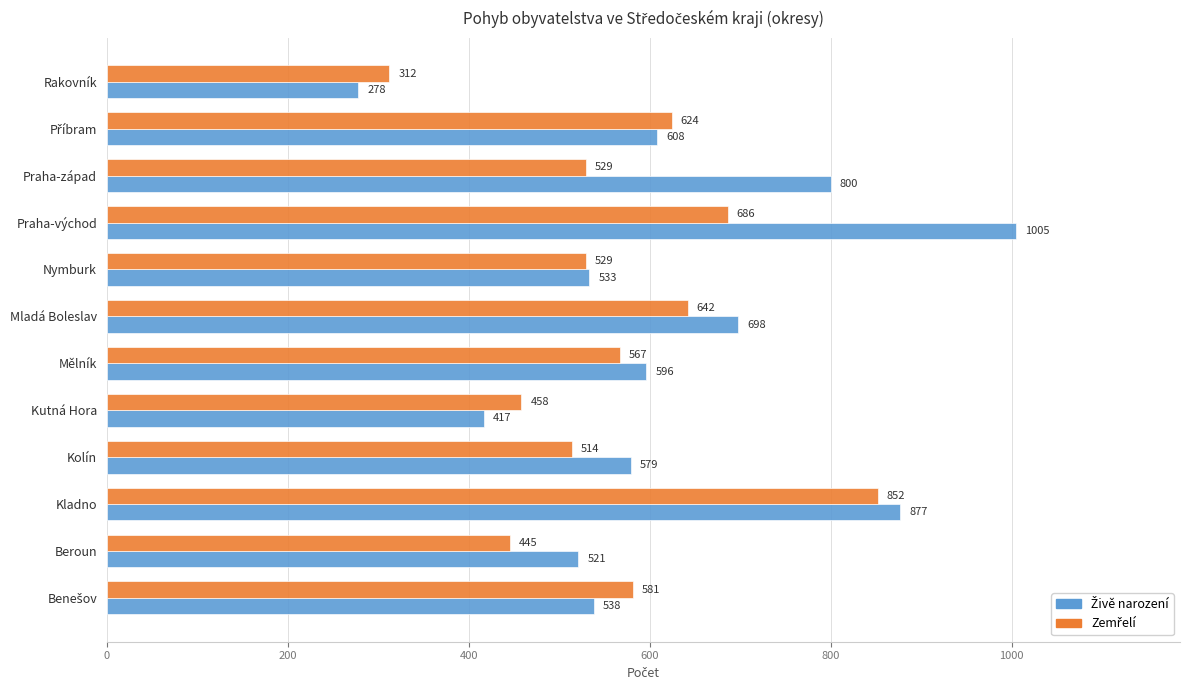

Which label corresponds to the smallest value in the chart?

Rakovník